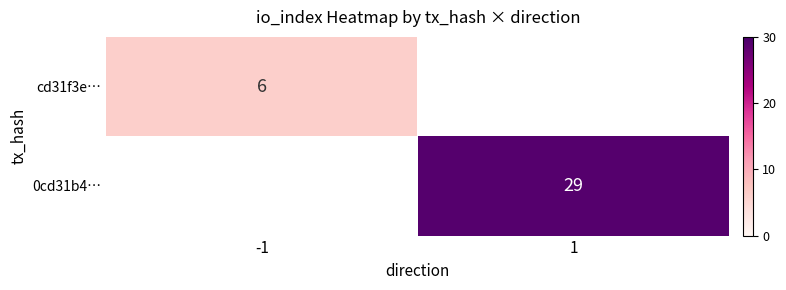

The cd31f3e… series shows 3 at -1. True or false?

False